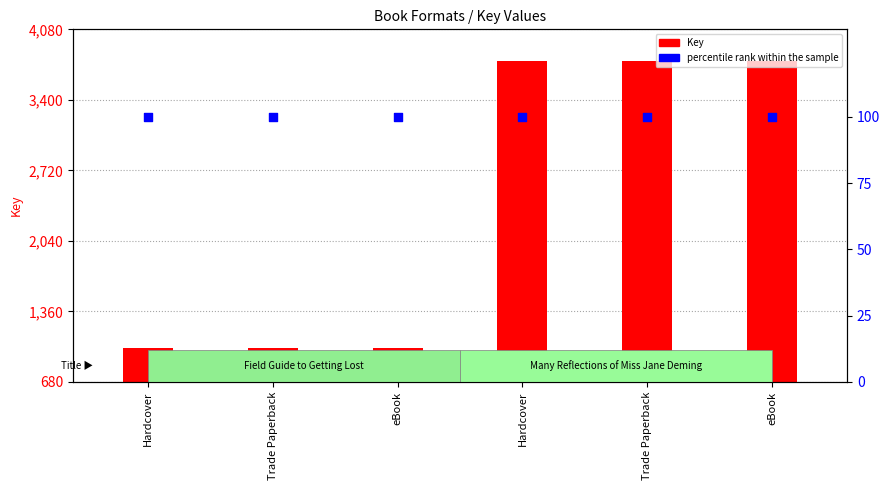

Which series has the largest total across all categories?

Key